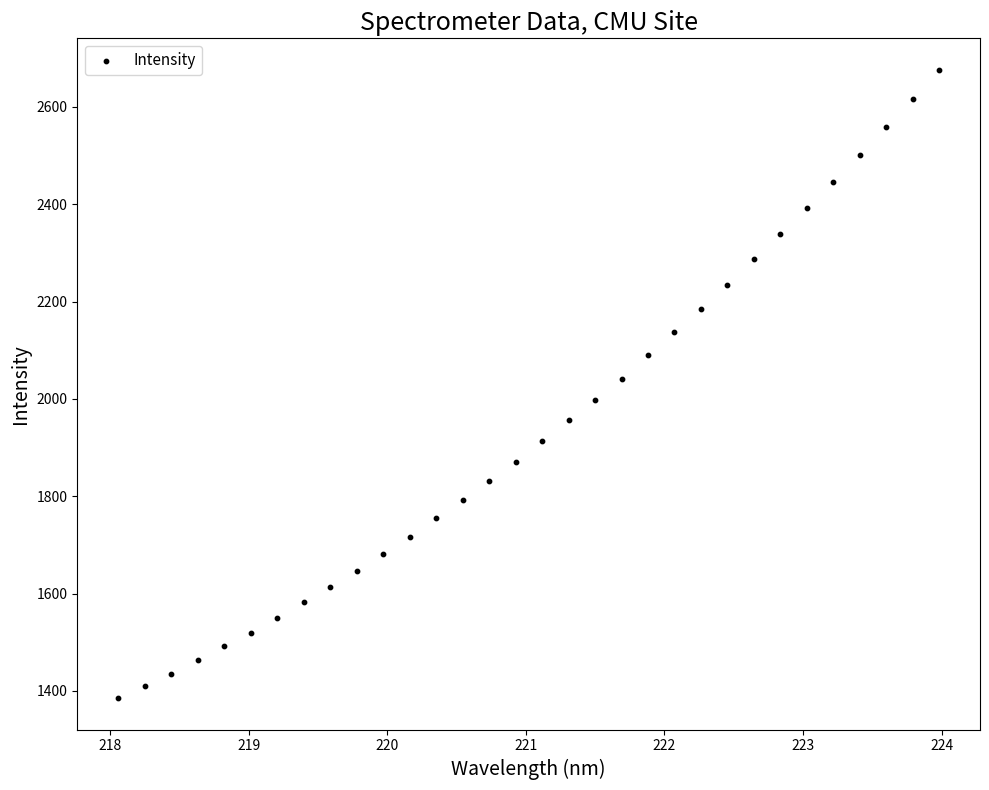

What is the range of Y values (max minus min)?

1291.2